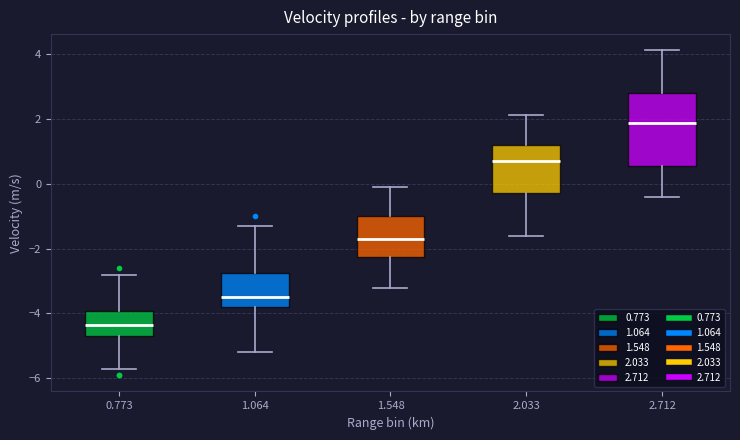

Which box has the lowest median line?

0.773